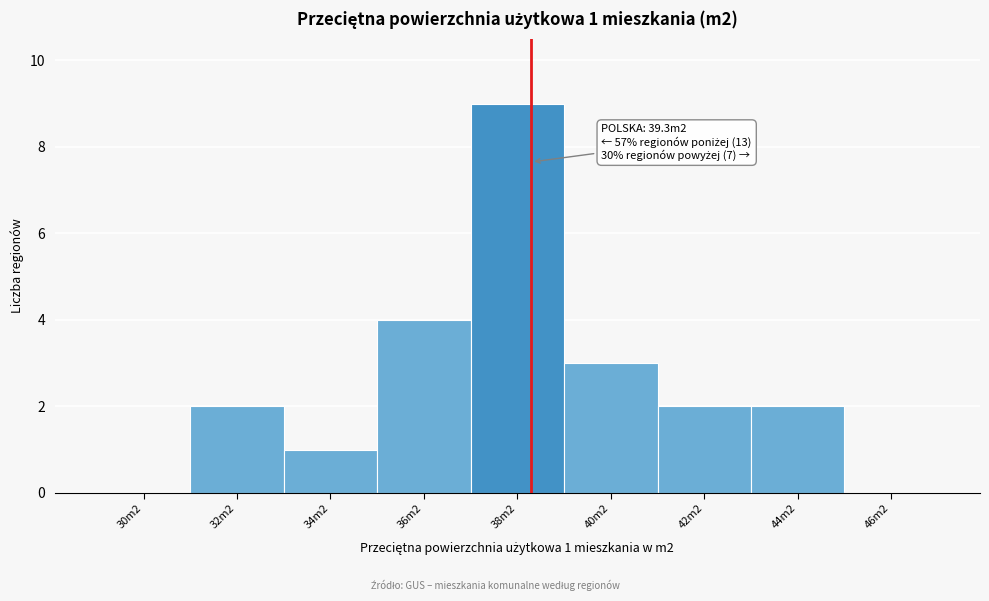

Reading left to right, extract all data points from this chart.

30m2=0	32m2=2	34m2=1	36m2=4	38m2=9	40m2=3	42m2=2	44m2=2	46m2=0